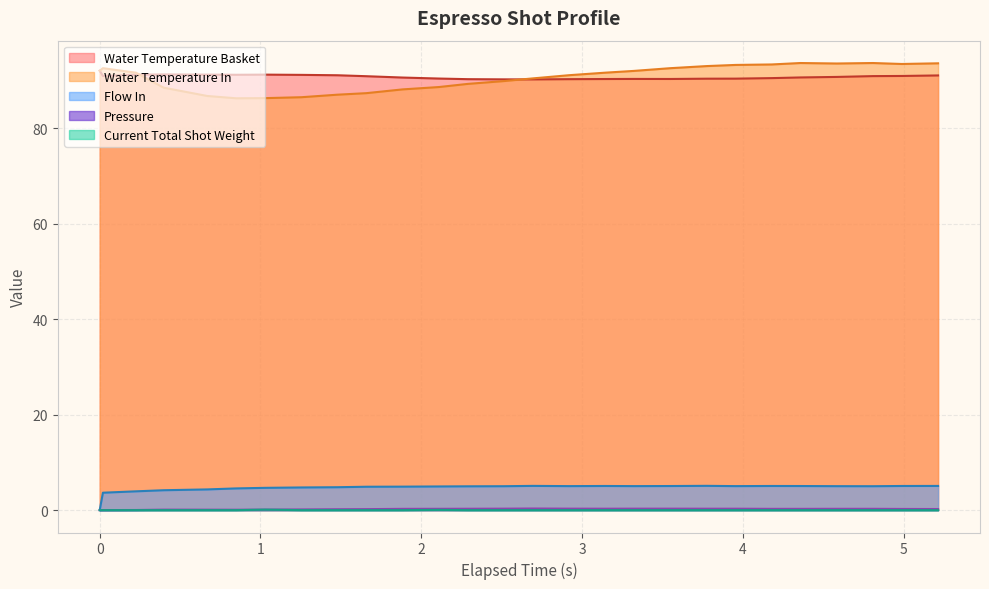

What position from the right is 1.254?

20